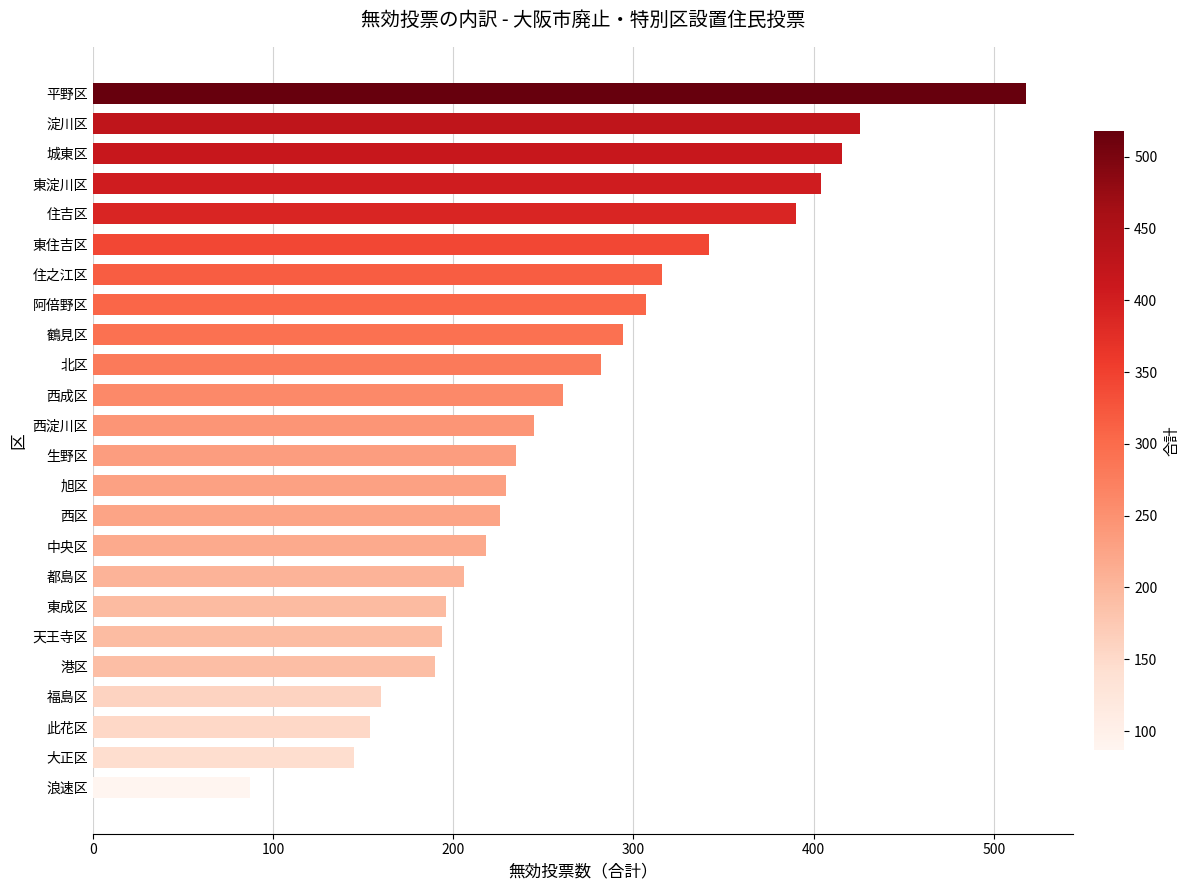

How many categories are shown in the chart?

24